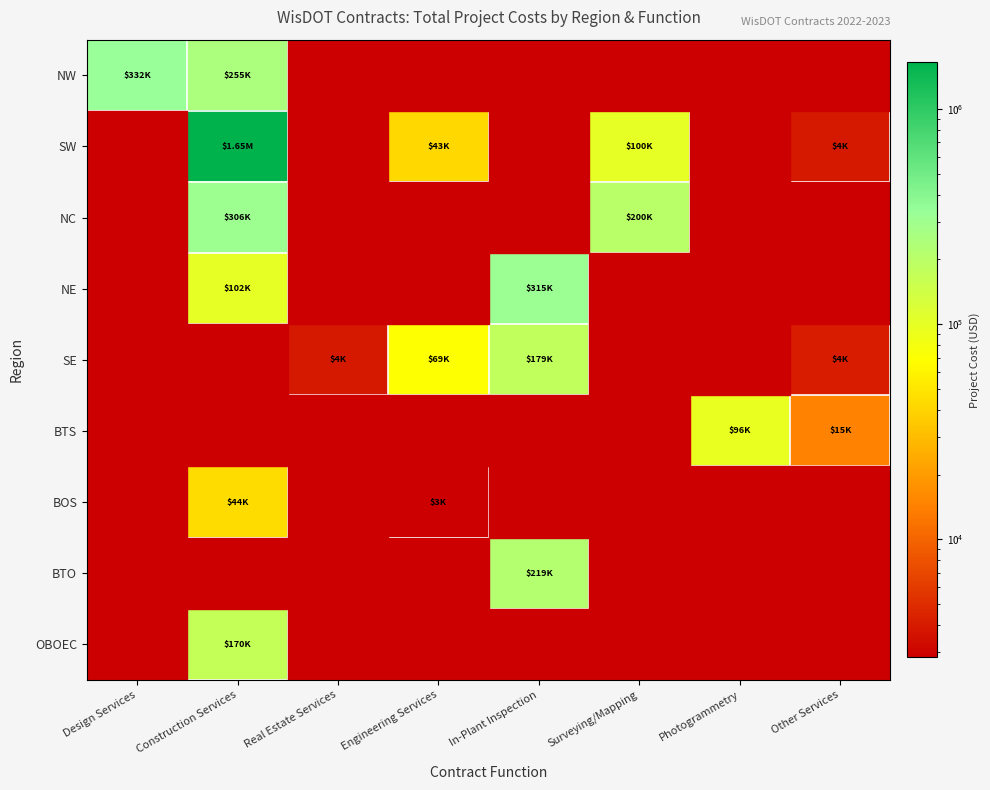

Reading left to right, transcribe all the data shown in this chart.

NW: Design Services=331542.1	Construction Services=254652.1	Real Estate Services=0.0	Engineering Services=0.0	In-Plant Inspection=0.0	Surveying/Mapping=0.0	Photogrammetry=0.0	Other Services=0.0
SW: Design Services=0.0	Construction Services=1650802.3	Real Estate Services=0.0	Engineering Services=42574.3	In-Plant Inspection=0.0	Surveying/Mapping=99948.0	Photogrammetry=0.0	Other Services=3900.0
NC: Design Services=0.0	Construction Services=305808.0	Real Estate Services=0.0	Engineering Services=0.0	In-Plant Inspection=0.0	Surveying/Mapping=200000.2	Photogrammetry=0.0	Other Services=0.0
NE: Design Services=0.0	Construction Services=101637.6	Real Estate Services=0.0	Engineering Services=0.0	In-Plant Inspection=314938.3	Surveying/Mapping=0.0	Photogrammetry=0.0	Other Services=0.0
SE: Design Services=0.0	Construction Services=0.0	Real Estate Services=3900.0	Engineering Services=68541.9	In-Plant Inspection=179113.8	Surveying/Mapping=0.0	Photogrammetry=0.0	Other Services=4100.0
BTS: Design Services=0.0	Construction Services=0.0	Real Estate Services=0.0	Engineering Services=0.0	In-Plant Inspection=0.0	Surveying/Mapping=0.0	Photogrammetry=96163.1	Other Services=14965.7
BOS: Design Services=0.0	Construction Services=44342.2	Real Estate Services=0.0	Engineering Services=2831.4	In-Plant Inspection=0.0	Surveying/Mapping=0.0	Photogrammetry=0.0	Other Services=0.0
BTO: Design Services=0.0	Construction Services=0.0	Real Estate Services=0.0	Engineering Services=0.0	In-Plant Inspection=218603.1	Surveying/Mapping=0.0	Photogrammetry=0.0	Other Services=0.0
OBOEC: Design Services=0.0	Construction Services=170304.5	Real Estate Services=0.0	Engineering Services=0.0	In-Plant Inspection=0.0	Surveying/Mapping=0.0	Photogrammetry=0.0	Other Services=0.0